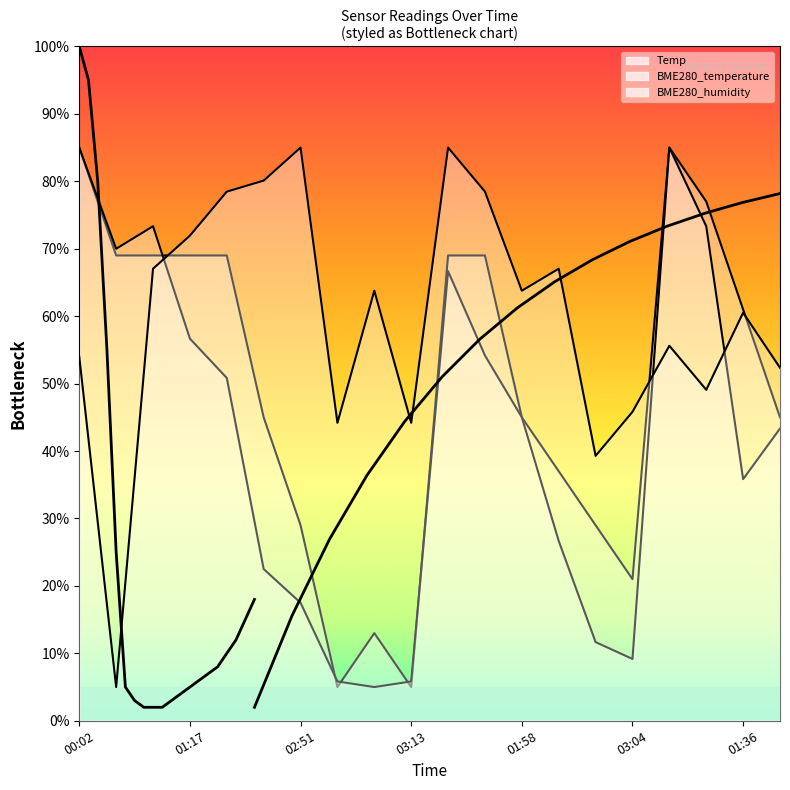

True or false: Temp has a value of 29.0 at 02:51.

True